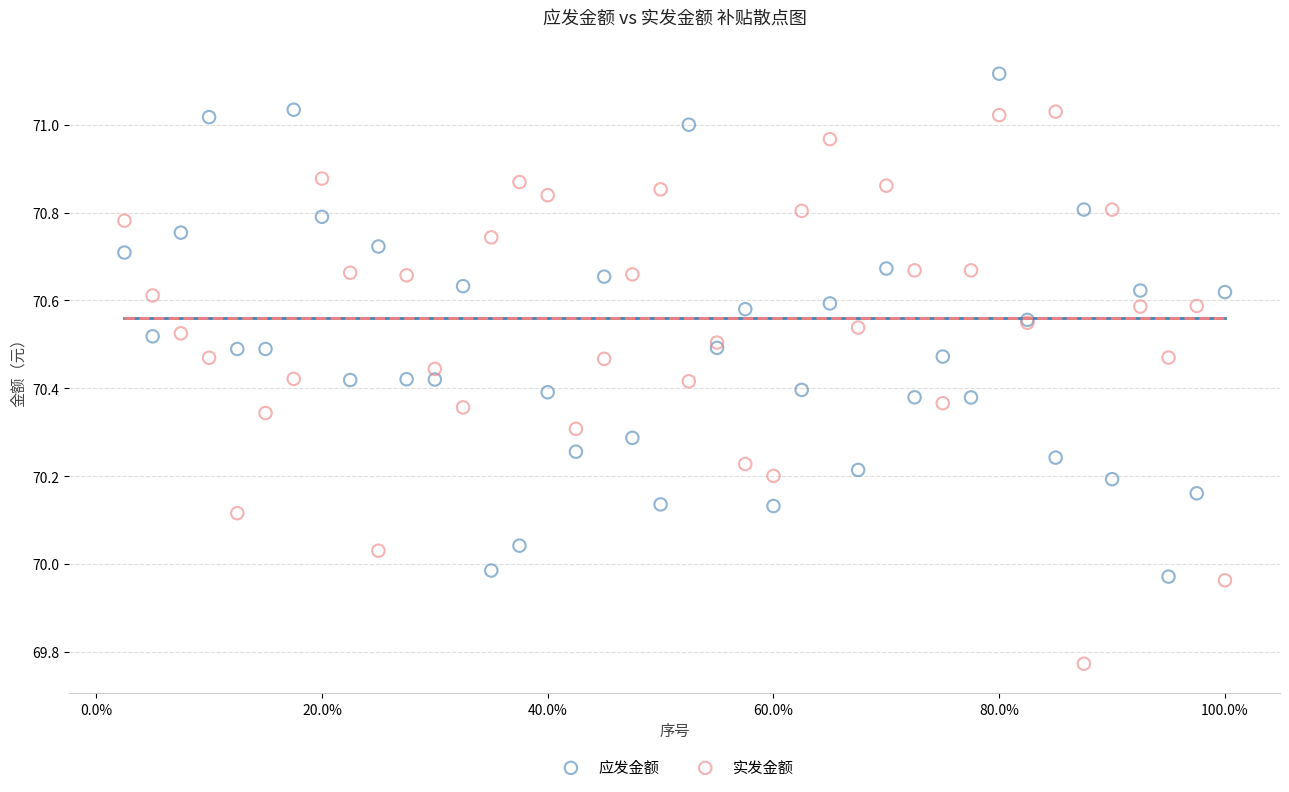

Which series has the largest Y range (max minus min)?

实发金额